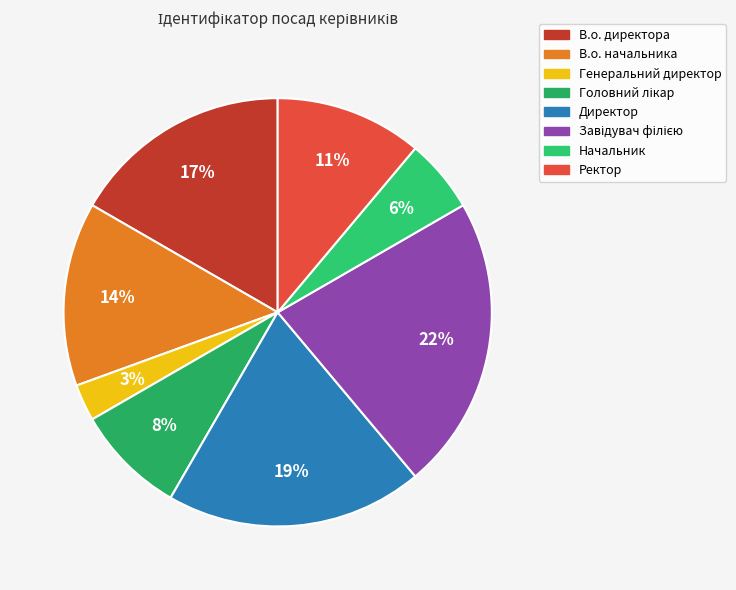

Rank the categories by value from highest to lowest.

Завідувач філією, Директор, В.о. директора, В.о. начальника, Ректор, Головний лікар, Начальник, Генеральний директор